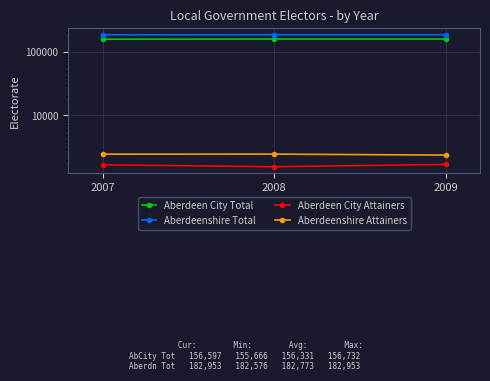

What is the value of the Aberdeenshire Total point at the 1st from the left?

182576